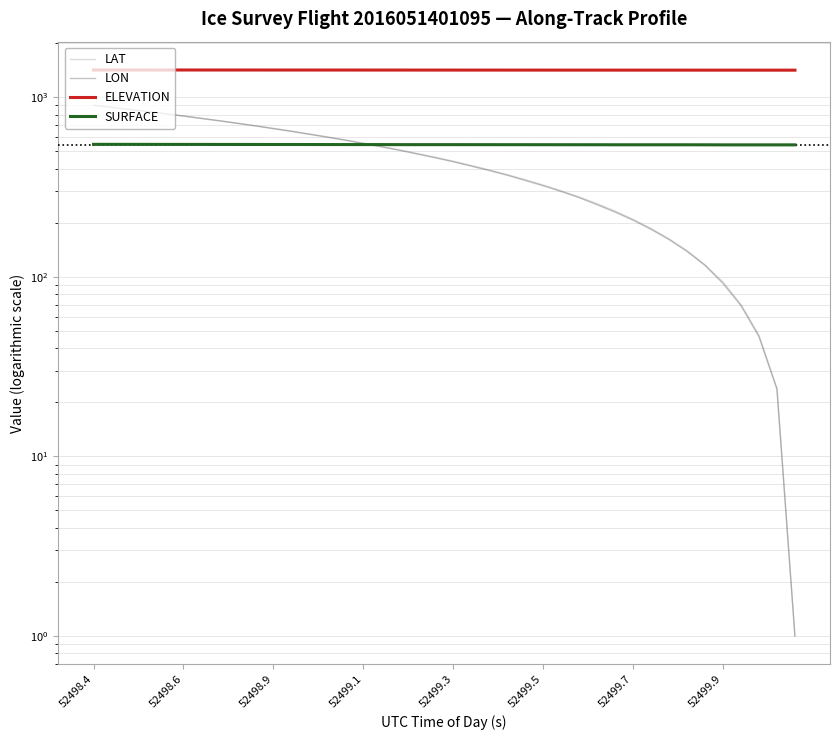

The value of LAT at 8 is 716.8. True or false?

True